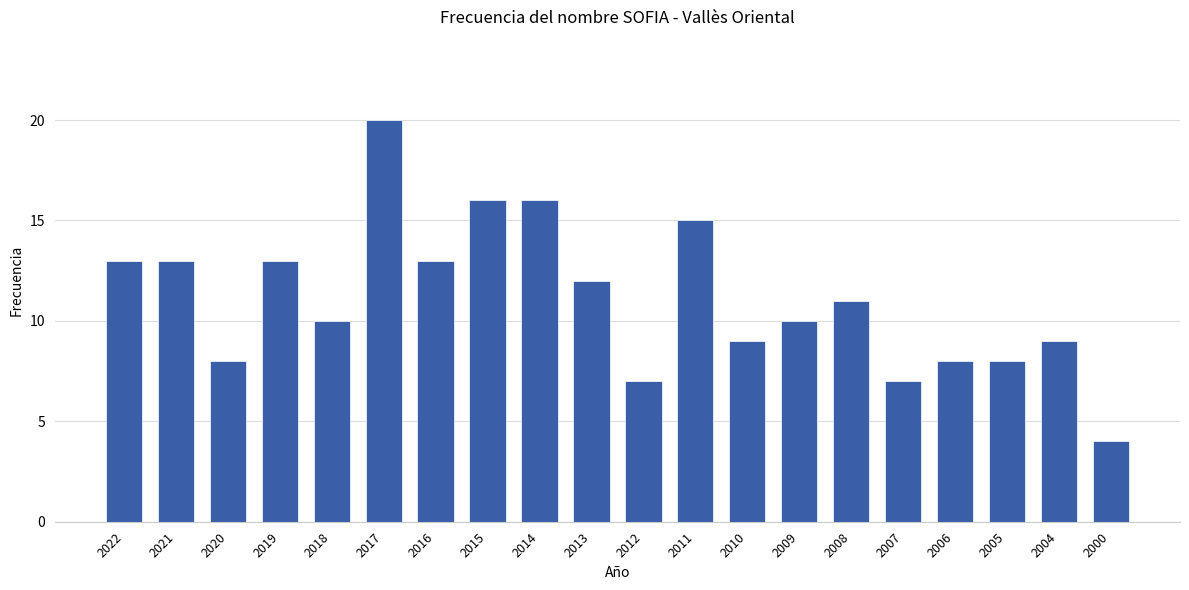

What is the difference between the second highest and minimum values?

12